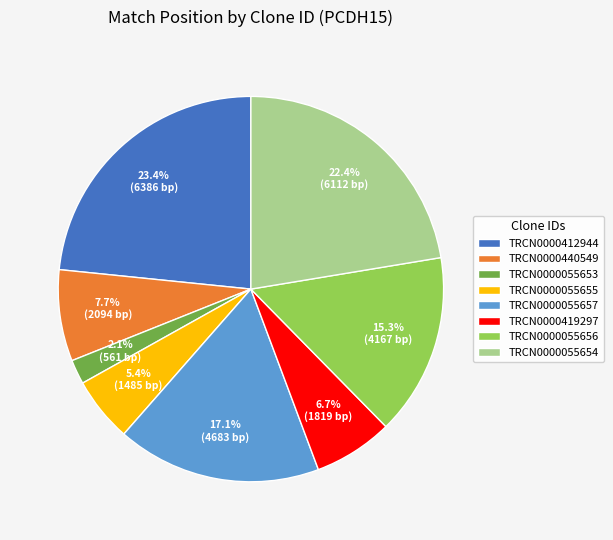

Do TRCN0000055657 and TRCN0000440549 together represent more than half of the pie?

No